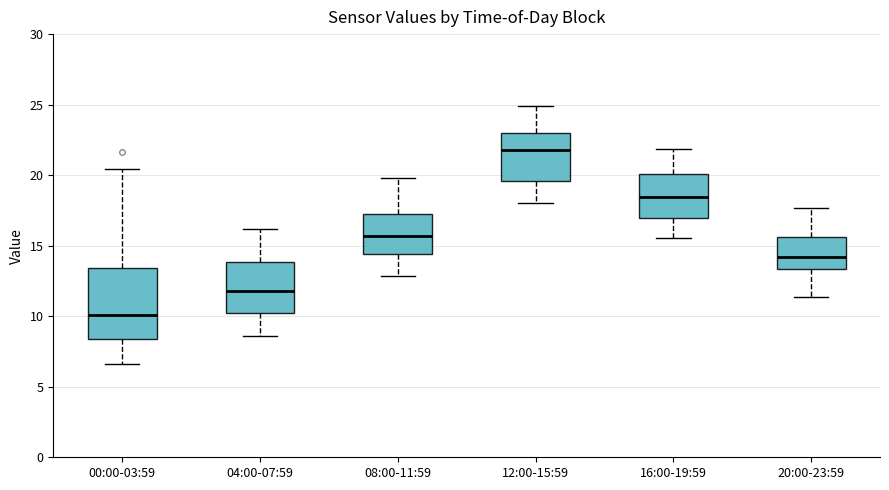

Which box has the highest median line?

12:00-15:59